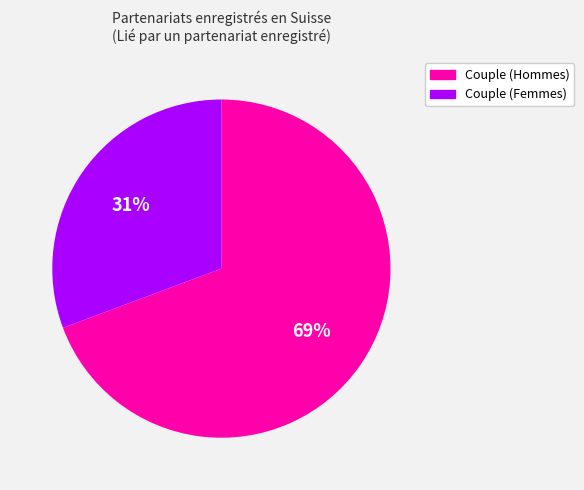

Do Couple (Hommes) and Couple (Femmes) together represent more than half of the pie?

Yes